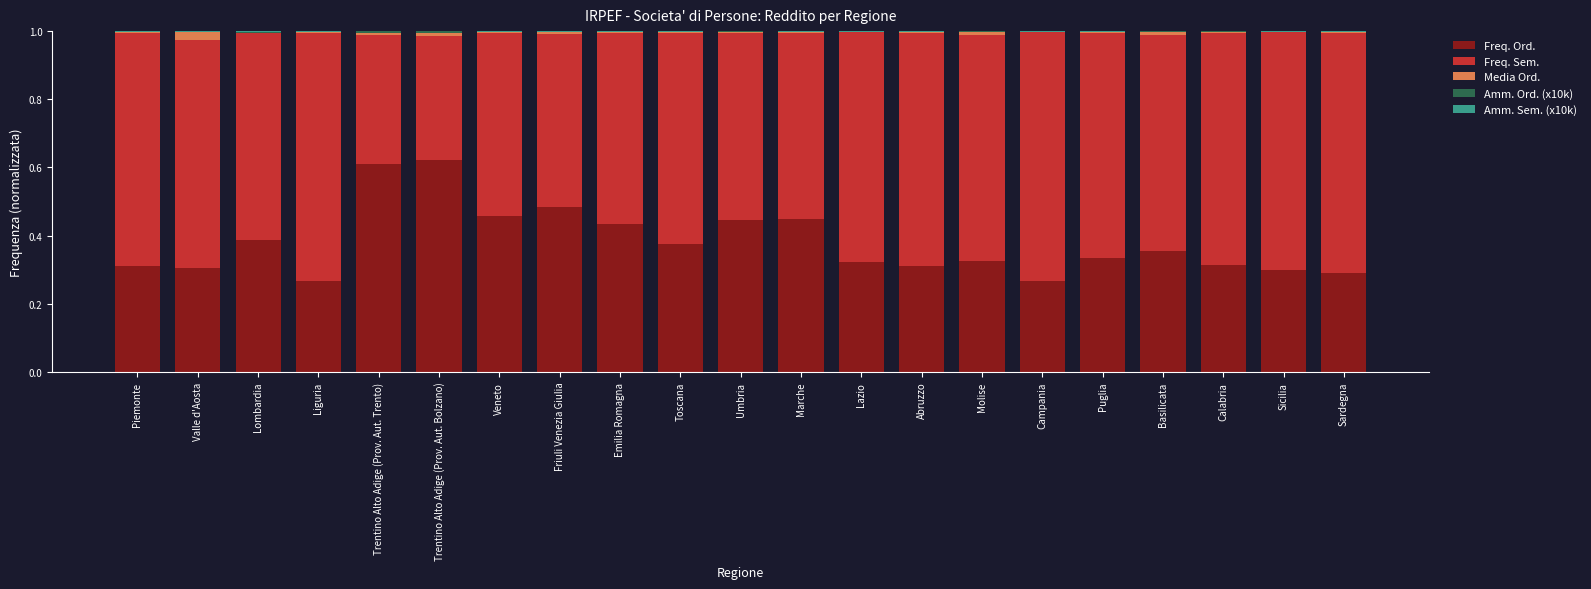

Is it true that Freq. Ord. equals 0.3 at Lazio?

True